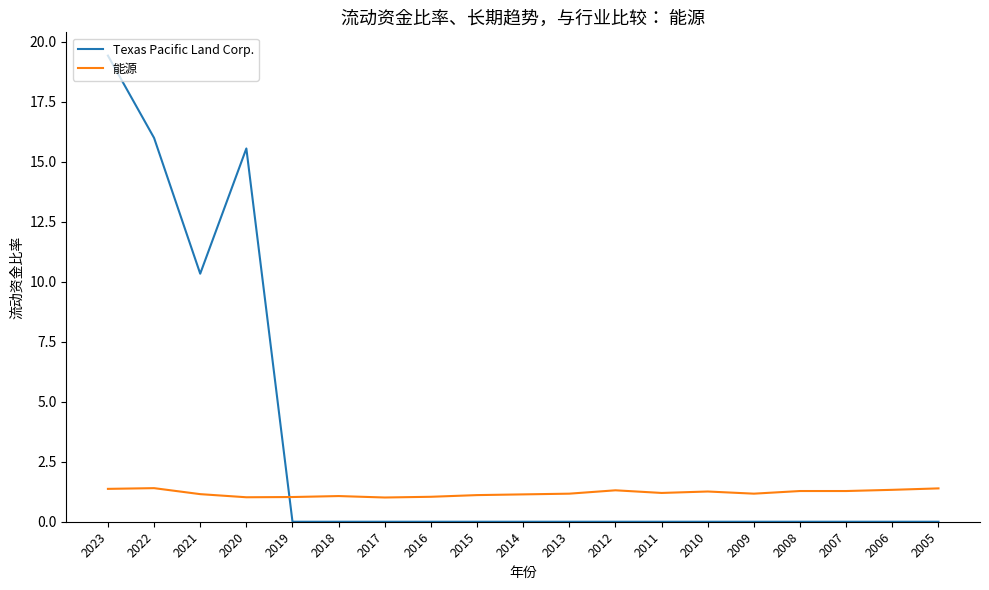

Is this an area chart (filled region under the line)?

No